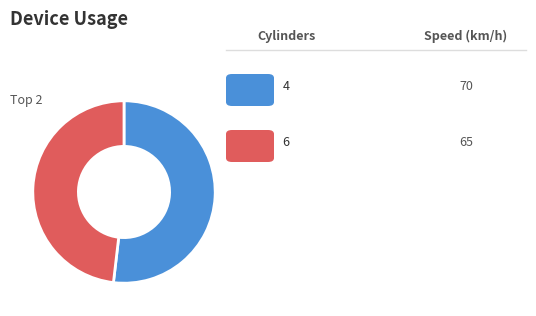

Does any single category account for the majority?

Yes